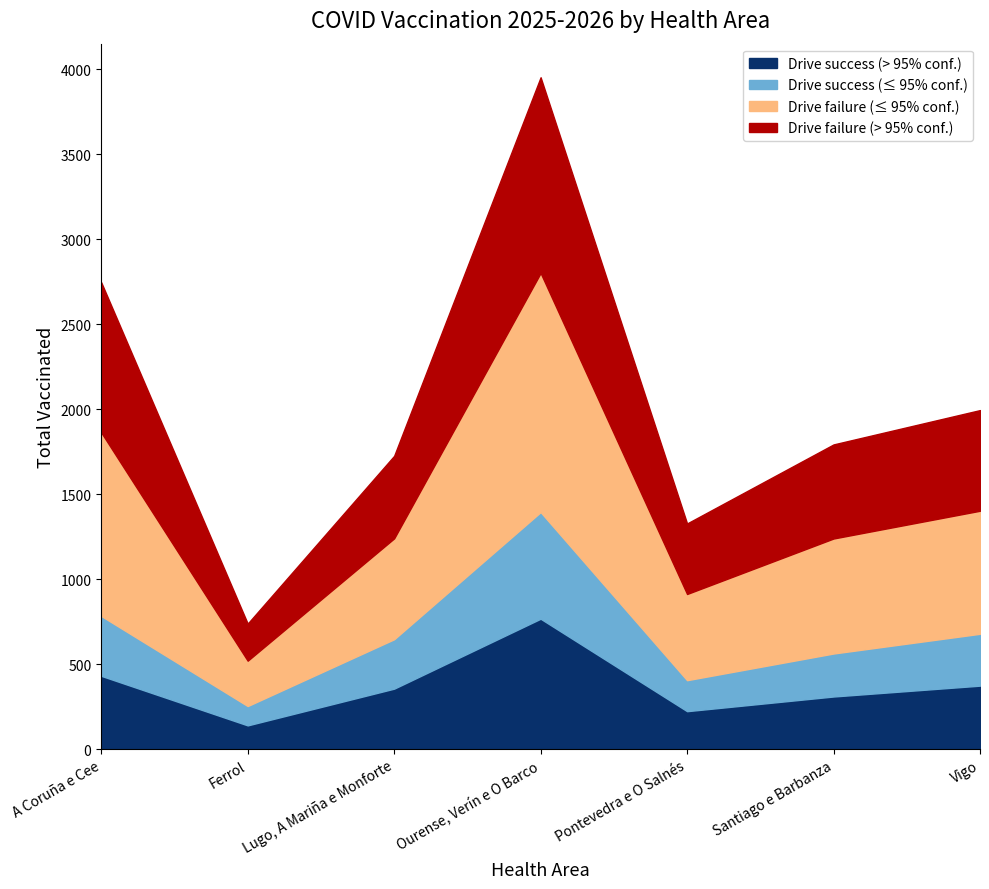

Is the value of Homes at Lugo, A Mariña e Monforte greater than the value of Total at Santiago e Barbanza?

No